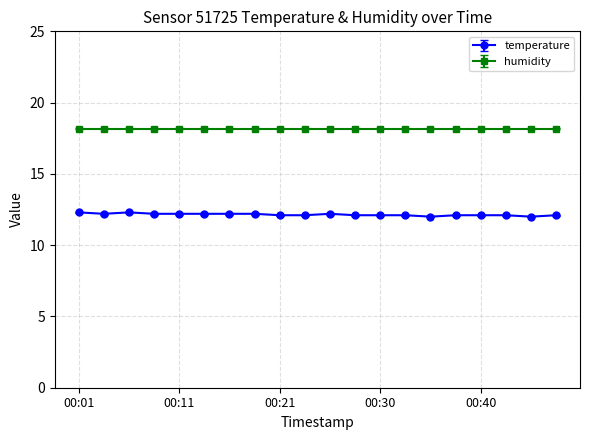

List the series in order of their peak value, highest first.

humidity, temperature